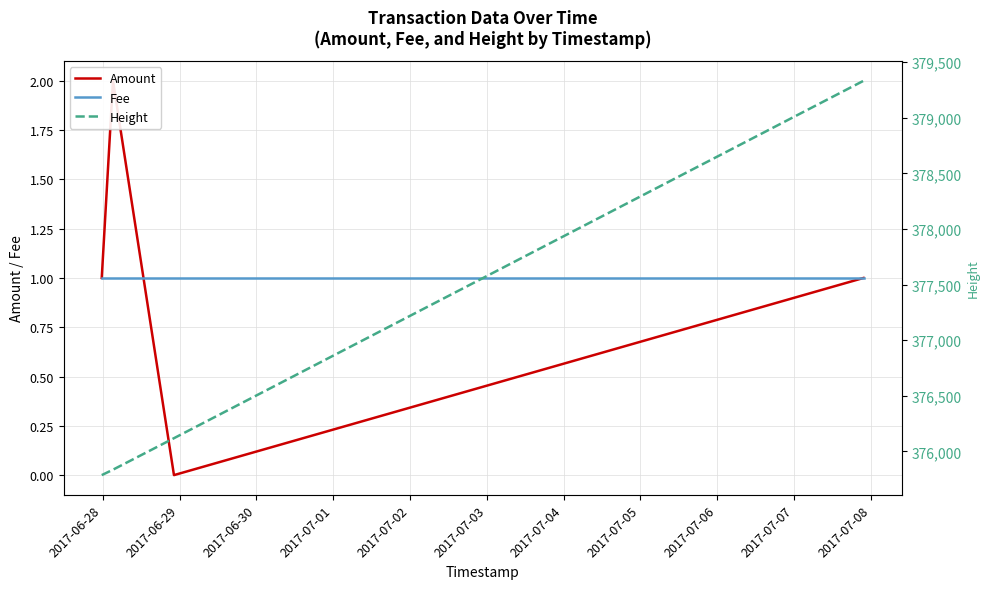

The Fee series shows 1 at 2017-06-30. True or false?

True